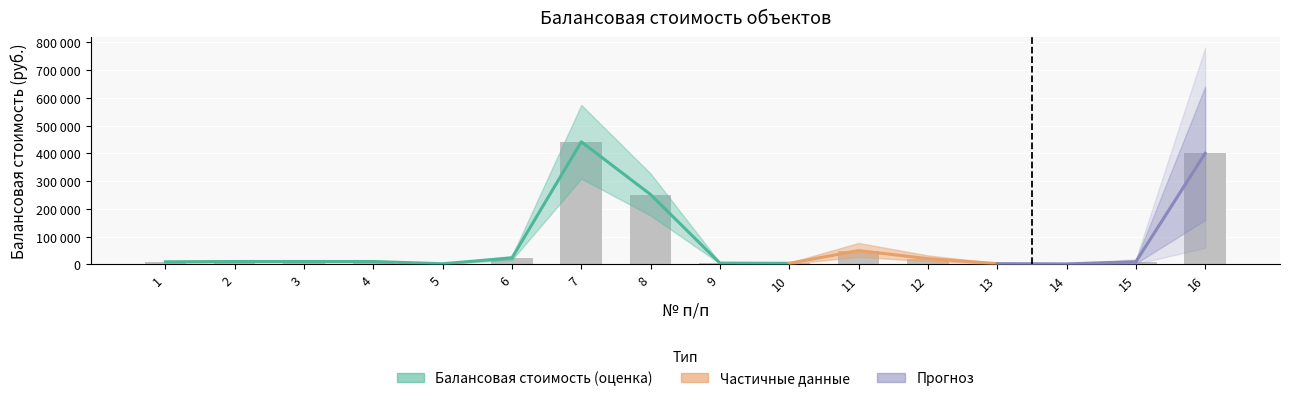

What is the greatest value displayed?

441600